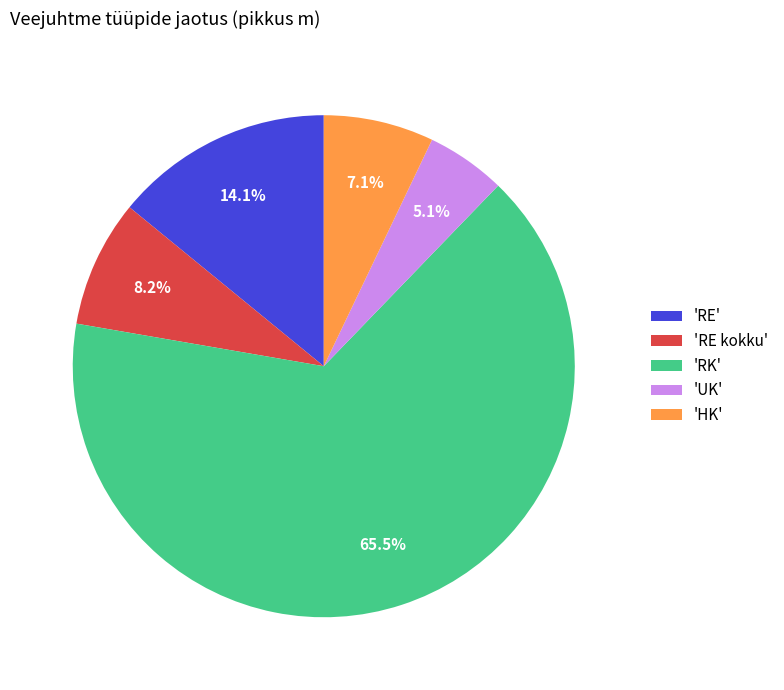

How many slices are in this pie chart?

5